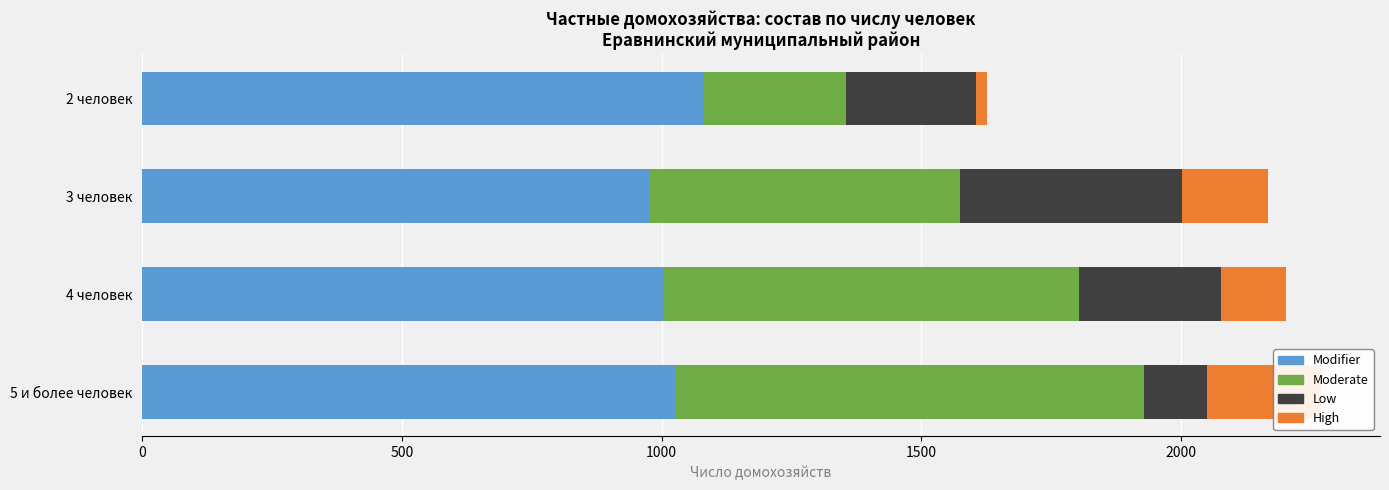

What are all the series names shown in the legend?

Modifier, Moderate, Low, High